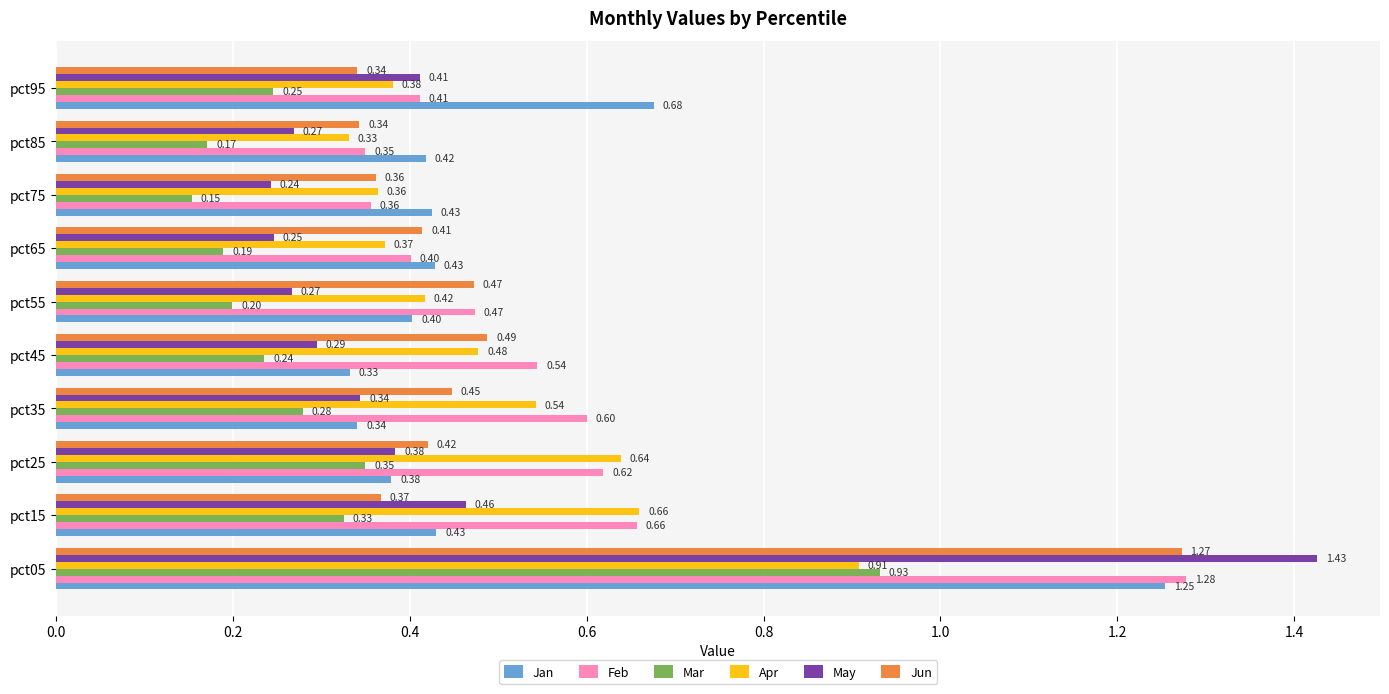

Which series has the largest range (max minus min)?

May